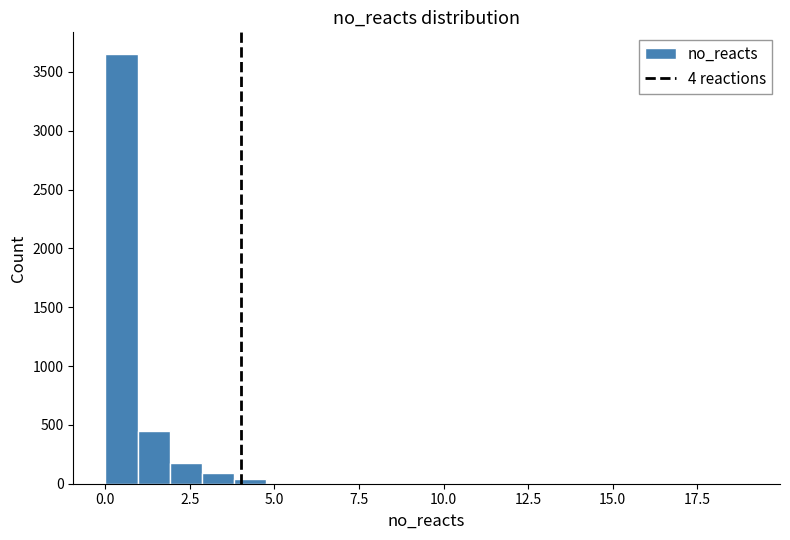

Around what value on the x-axis is the tallest bar? Give the approximate position of its centre, as read against the axis.

0.5